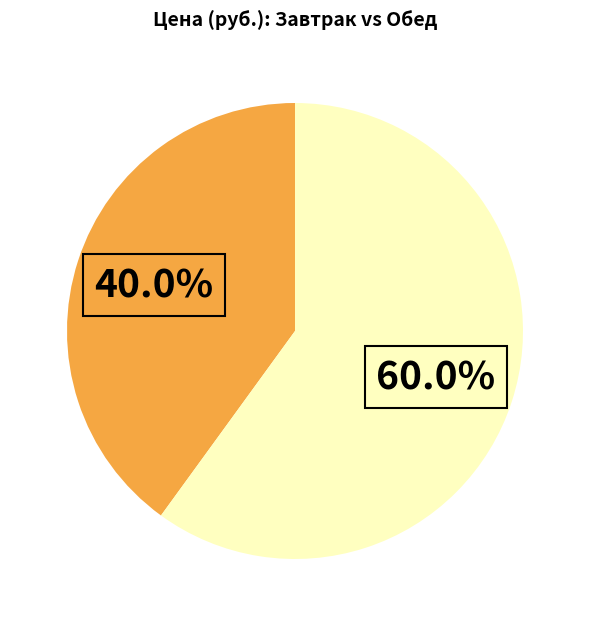

Does any single category account for the majority?

Yes